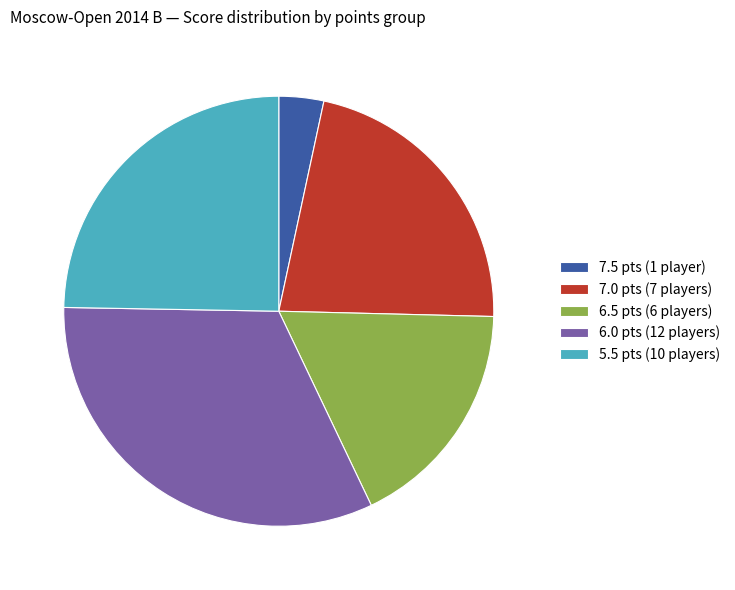

Combined, do 5.5 pts (10 players) and 7.0 pts (7 players) account for over 50%?

No